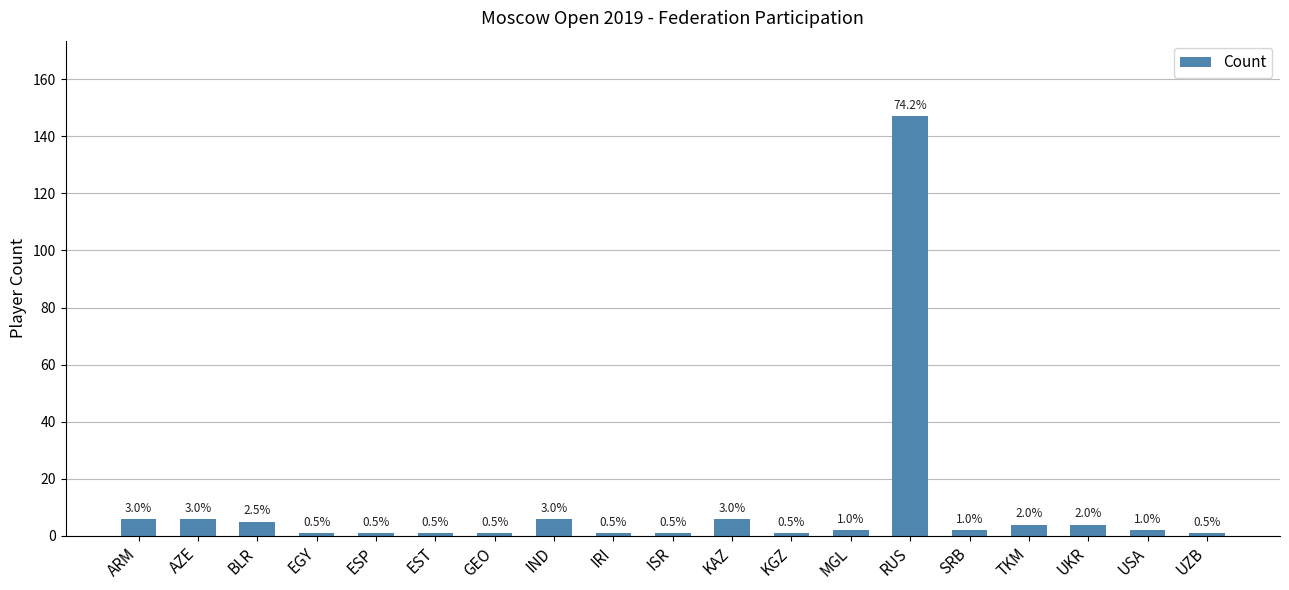

List the labels in order of value, smallest first.

EGY, ESP, EST, GEO, IRI, ISR, KGZ, UZB, MGL, SRB, USA, TKM, UKR, BLR, ARM, AZE, IND, KAZ, RUS